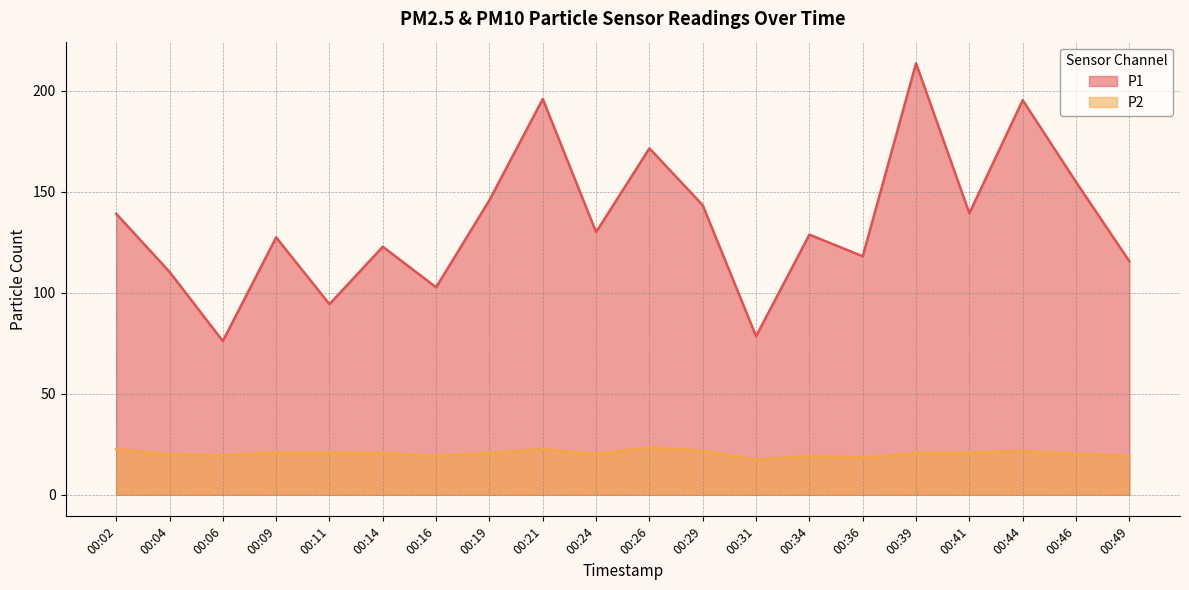

Which series has the largest range (max minus min)?

P1